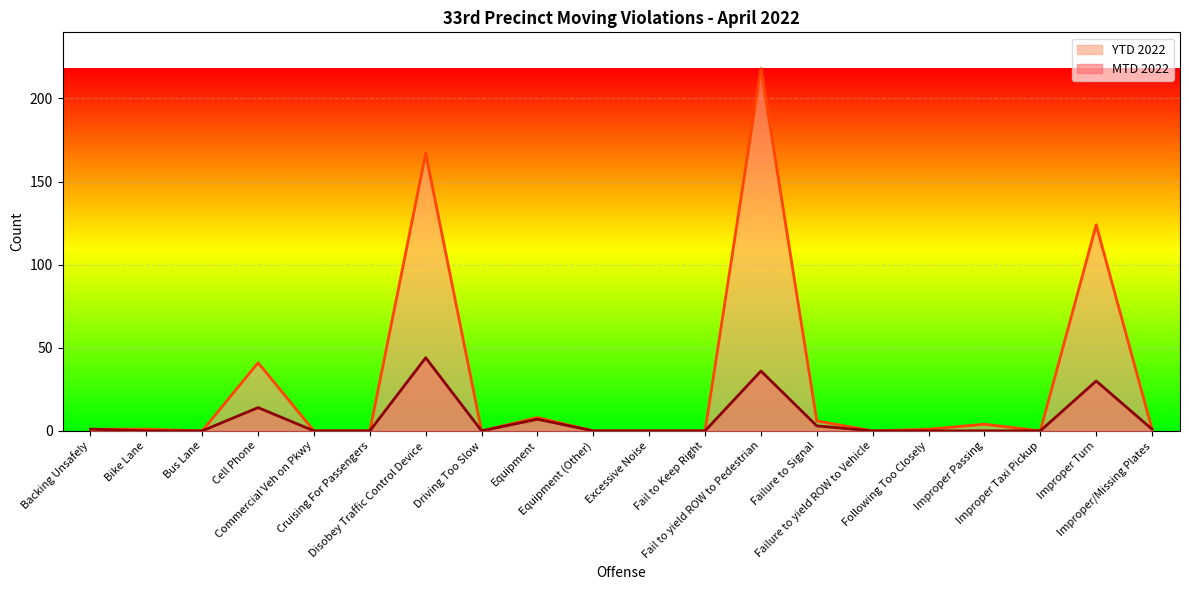

True or false: YTD 2022 and MTD 2022 intersect in this chart.

False